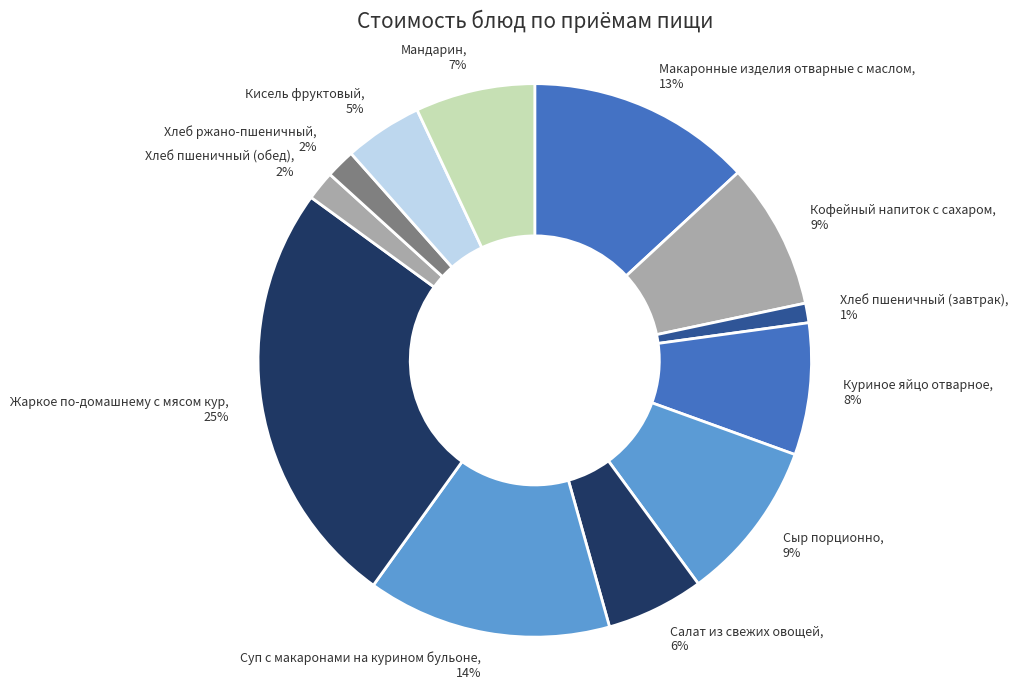

What is the largest slice in the pie chart?

Жаркое по-домашнему с мясом кур